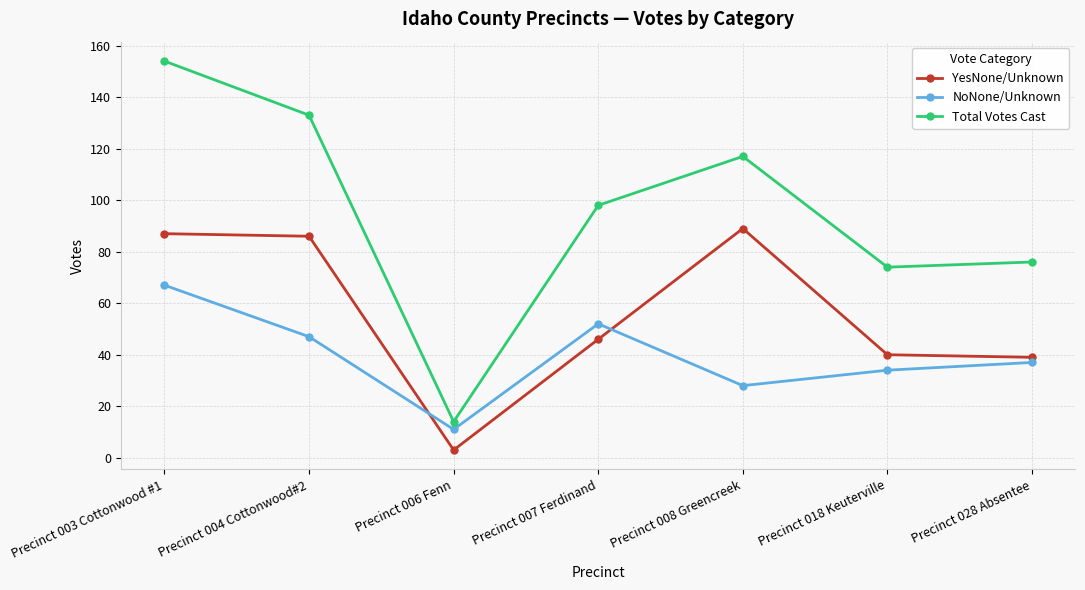

List the labels in order of NoNone/Unknown value, smallest first.

Precinct 006 Fenn, Precinct 008 Greencreek, Precinct 018 Keuterville, Precinct 028 Absentee, Precinct 004 Cottonwood#2, Precinct 007 Ferdinand, Precinct 003 Cottonwood #1